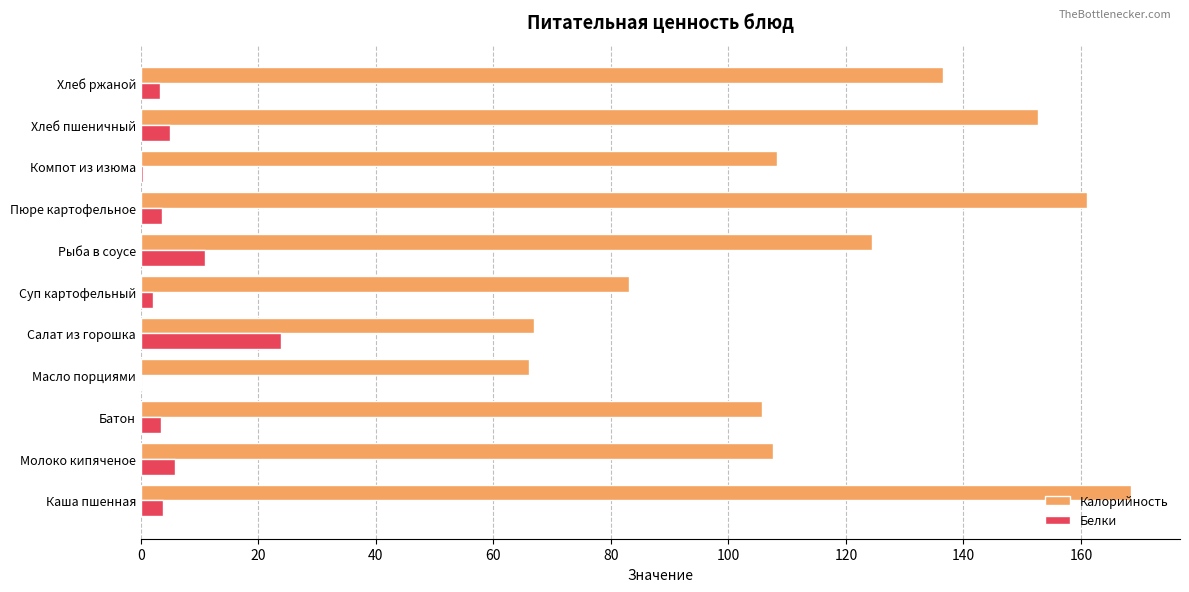

At which category is the sum across all series the highest?

Каша пшенная